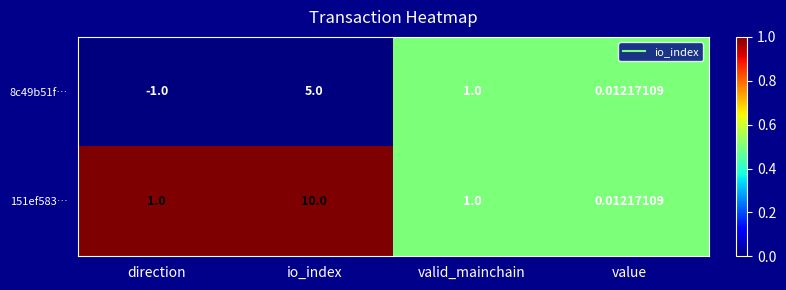

Rank the categories by 8c49b51f… value from lowest to highest.

direction, value, valid_mainchain, io_index